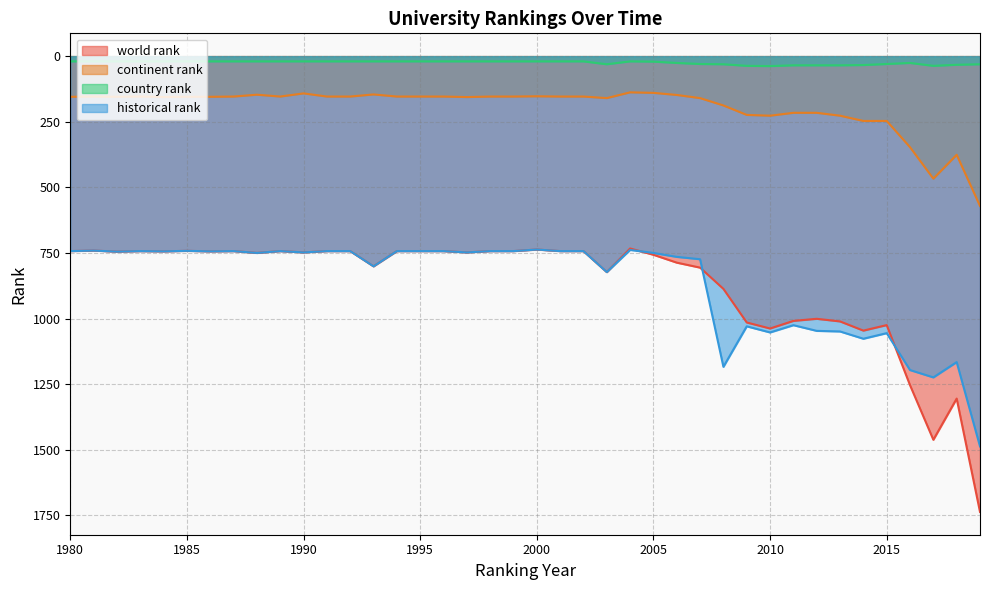

The value of world rank at 2006 is 282.1. True or false?

False